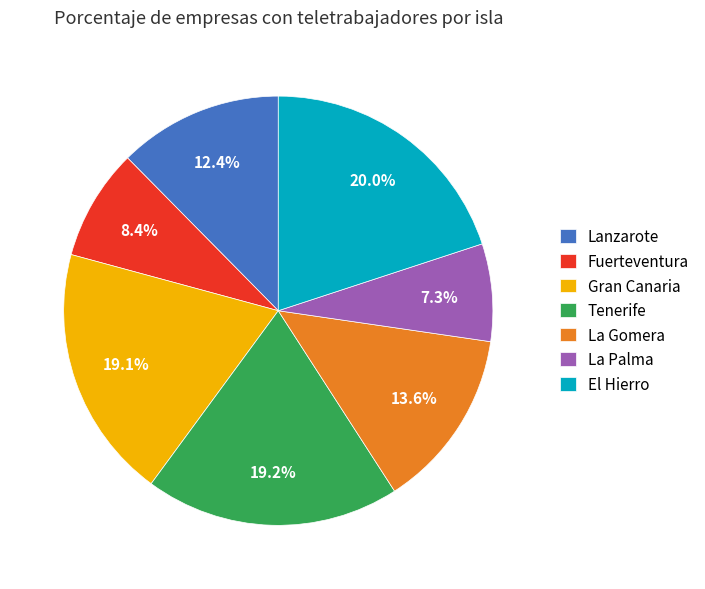

Between La Palma and La Gomera, which is larger?

La Gomera